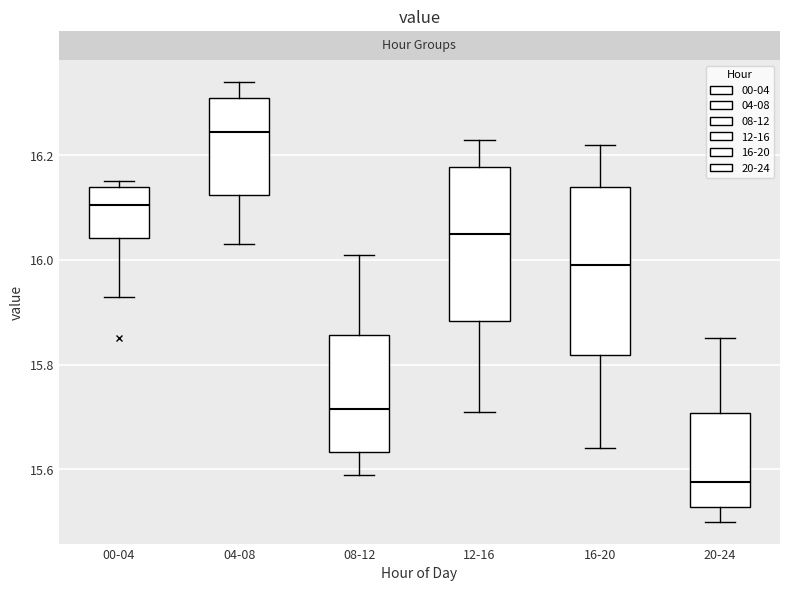

Comparing the boxes themselves (not the whiskers), which one is the tallest?

16-20